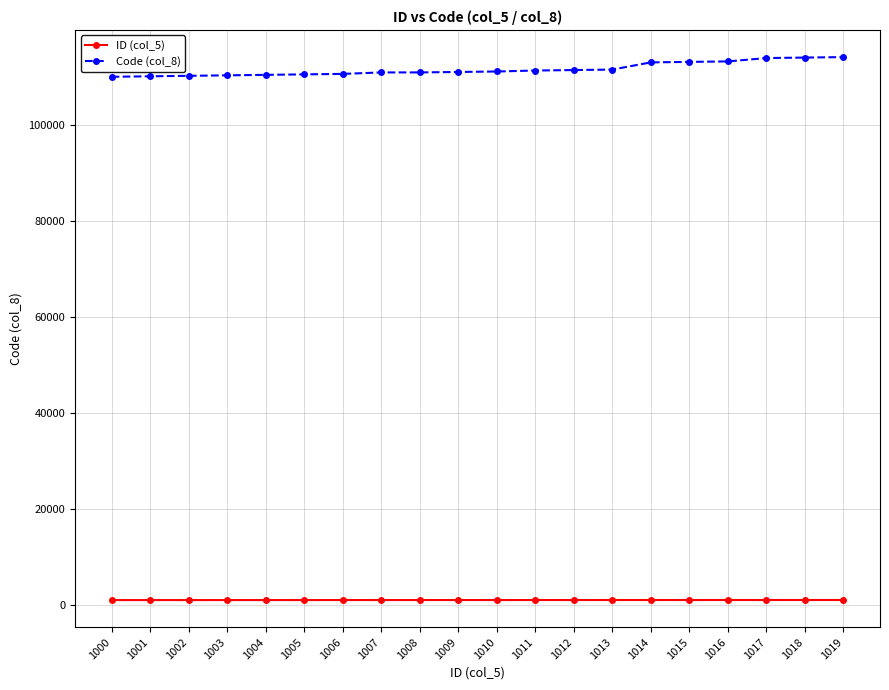

True or false: Code (col_8) and ID (col_5) intersect in this chart.

False